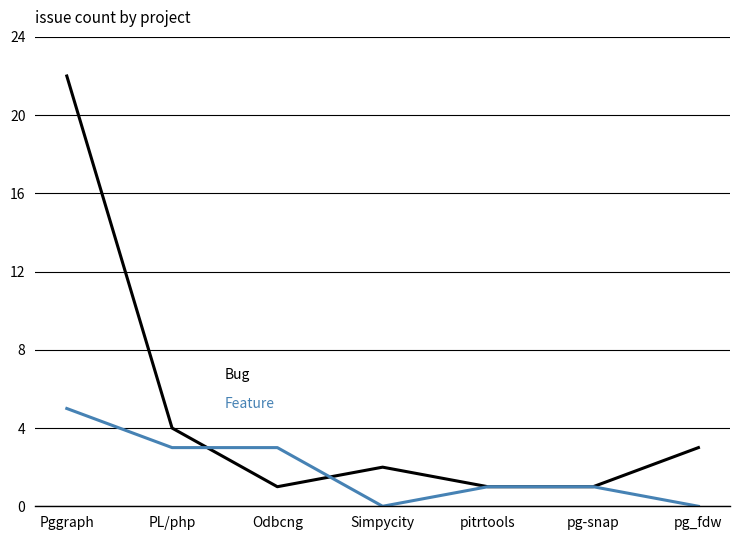

What is the difference between the highest and lowest values at Pggraph?

17